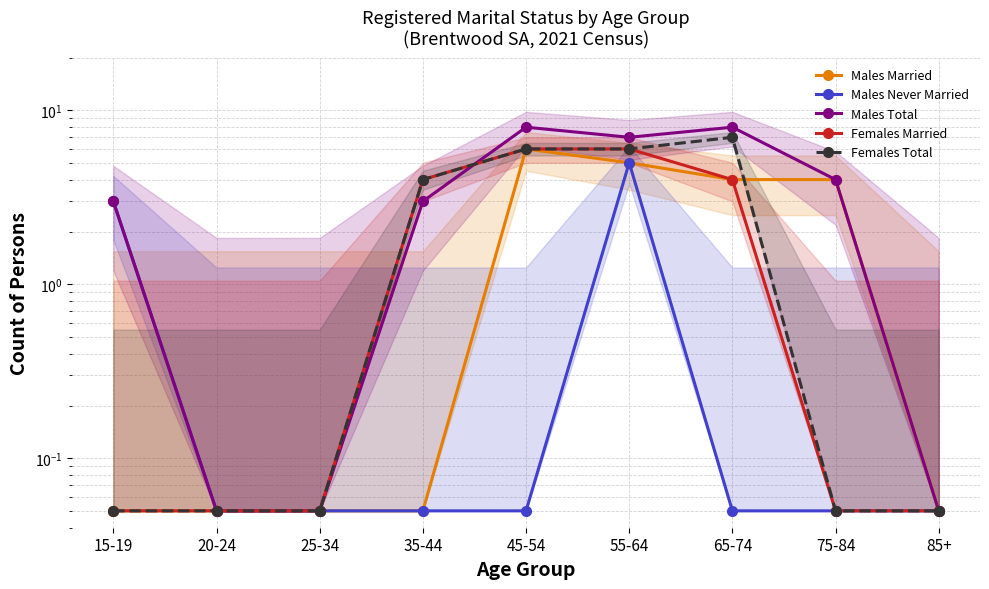

Is this an area chart (filled region under the line)?

No